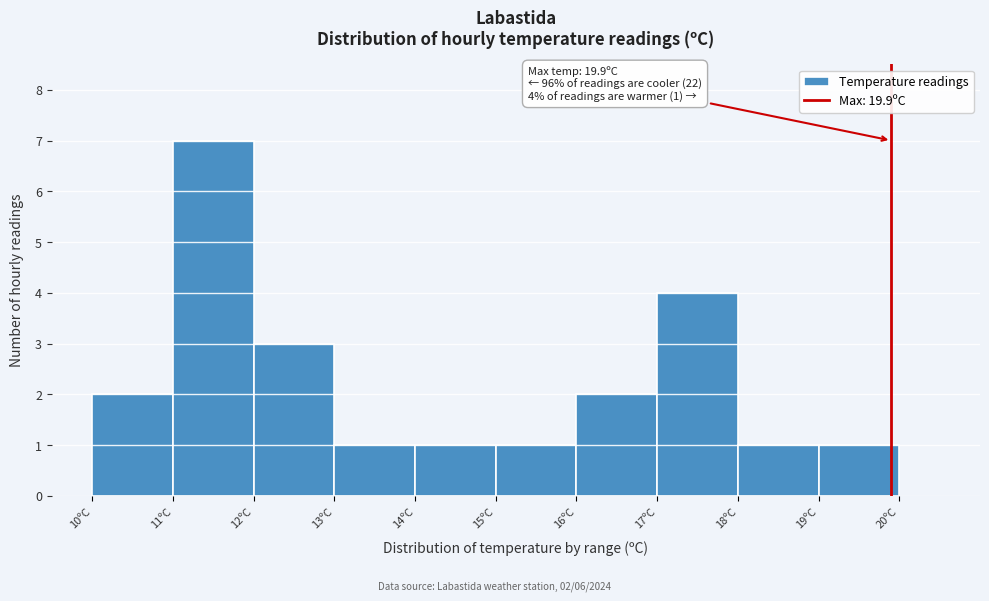

Which range on the x-axis has the tallest bar?

11 to 12